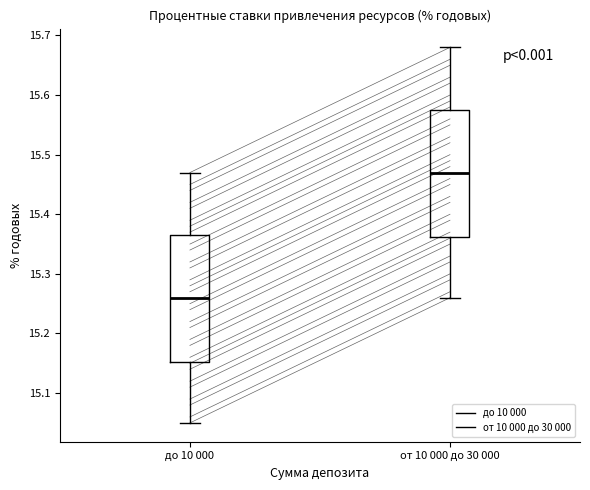

Which box's median line is the highest?

от 10 000 до 30 000